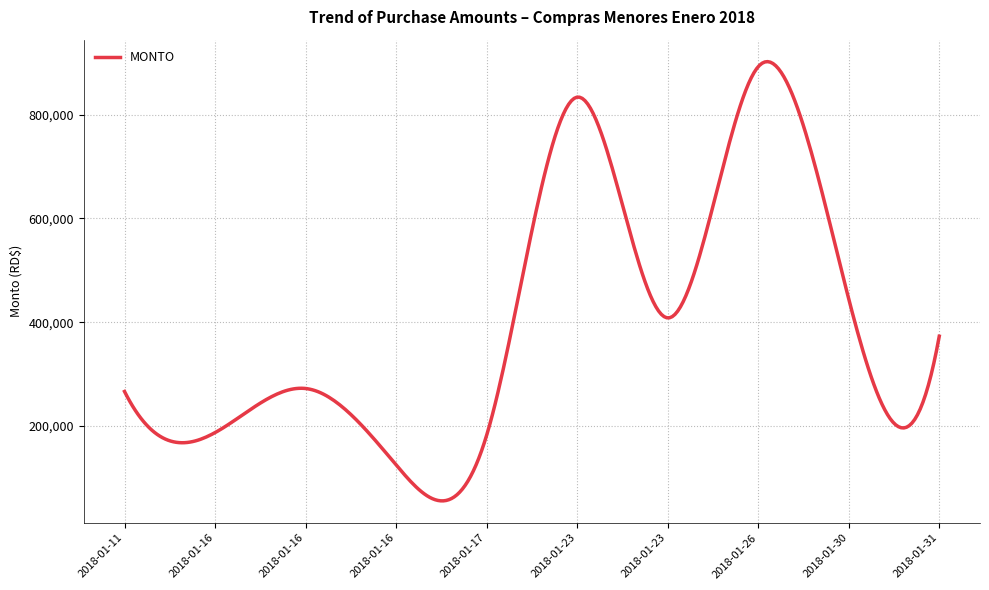

What is the difference between the maximum and minimum values?

845878.4